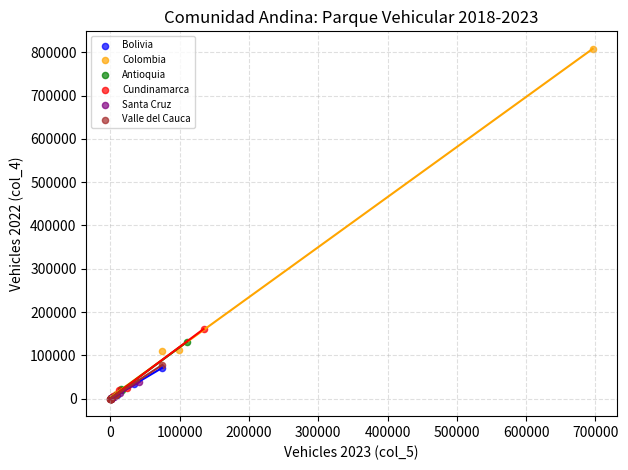

Which series contains the highest Y value?

Colombia